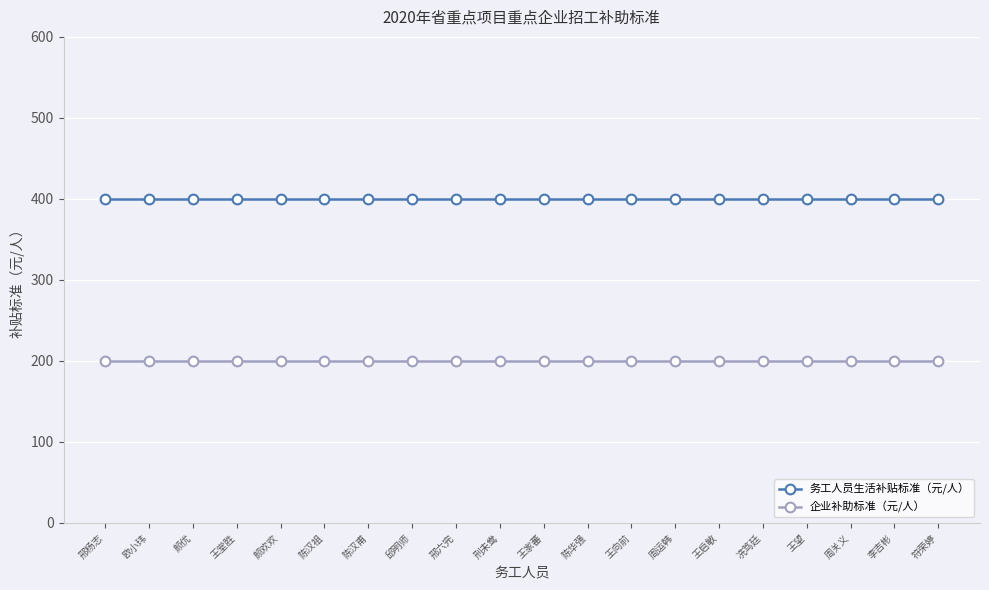

Reading right to left, what are all the values shown in this chart?

务工人员生活补贴标准（元/人）: 400	400	400	400	400	400	400	400	400	400	400	400	400	400	400	400	400	400	400	400
企业补助标准（元/人）: 200	200	200	200	200	200	200	200	200	200	200	200	200	200	200	200	200	200	200	200